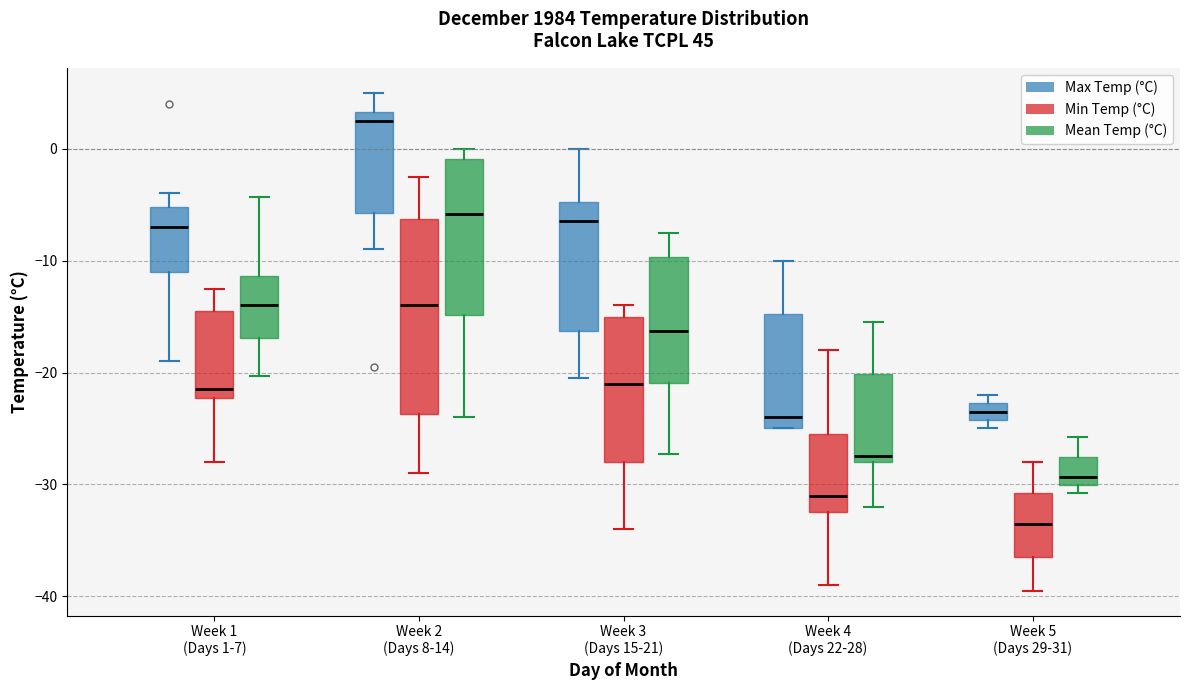

Reading left to right, transcribe this box plot: for each box, give where its median line is, the range the box spans, and where its two whiskers end, as read against the y-axis. The values are not printed on the chart, so give them approximately, as read against the axis.

Week 1 (Days 1-7) (Max Temp (°C)): median -7, box -11 to -5, whiskers -19 to -4
Week 1 (Days 1-7) (Min Temp (°C)): median -21, box -22 to -14, whiskers -28 to -12
Week 1 (Days 1-7) (Mean Temp (°C)): median -14, box -17 to -11, whiskers -20 to -4
Week 2 (Days 8-14) (Max Temp (°C)): median 3 (just below the box's upper edge), box -6 to 3, whiskers -9 to 5
Week 2 (Days 8-14) (Min Temp (°C)): median -14, box -24 to -6, whiskers -29 to -2
Week 2 (Days 8-14) (Mean Temp (°C)): median -6, box -15 to -1, whiskers -24 to 0
Week 3 (Days 15-21) (Max Temp (°C)): median -6, box -16 to -5, whiskers -20 to 0
Week 3 (Days 15-21) (Min Temp (°C)): median -21, box -28 to -15, whiskers -34 to -14
Week 3 (Days 15-21) (Mean Temp (°C)): median -16, box -21 to -10, whiskers -27 to -7
Week 4 (Days 22-28) (Max Temp (°C)): median -24, box -25 to -15, whiskers -25 to -10
Week 4 (Days 22-28) (Min Temp (°C)): median -31, box -32 to -25, whiskers -39 to -18
Week 4 (Days 22-28) (Mean Temp (°C)): median -27, box -28 to -20, whiskers -32 to -15
Week 5 (Days 29-31) (Max Temp (°C)): median -23 (inside the box), box -24 to -23, whiskers -25 to -22
Week 5 (Days 29-31) (Min Temp (°C)): median -33, box -36 to -31, whiskers -39 to -28
Week 5 (Days 29-31) (Mean Temp (°C)): median -29, box -30 to -28, whiskers -31 to -26